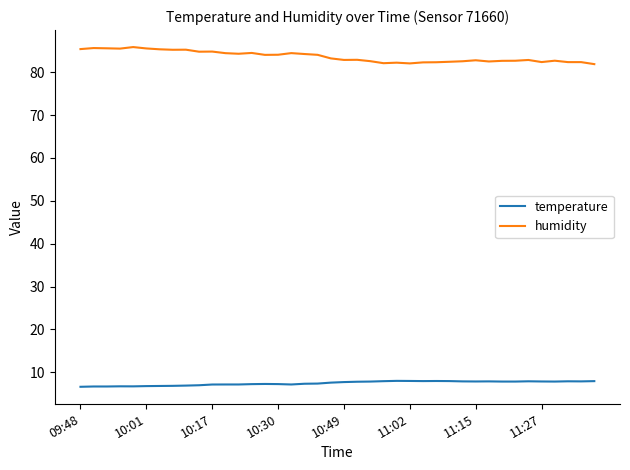

What is the lowest value of the temperature series?

6.6